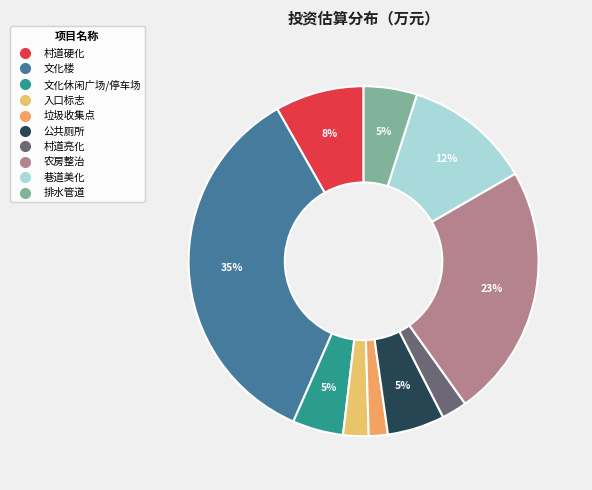

To the nearest percent, what is the combined percentage of 农房整治 and 巷道美化?

35%